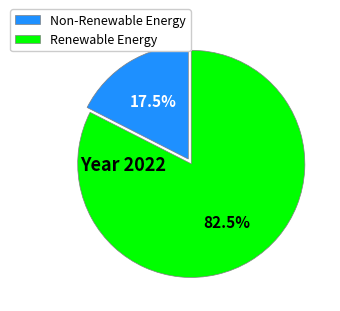

What portion of the pie excludes Renewable Energy?

17.5%